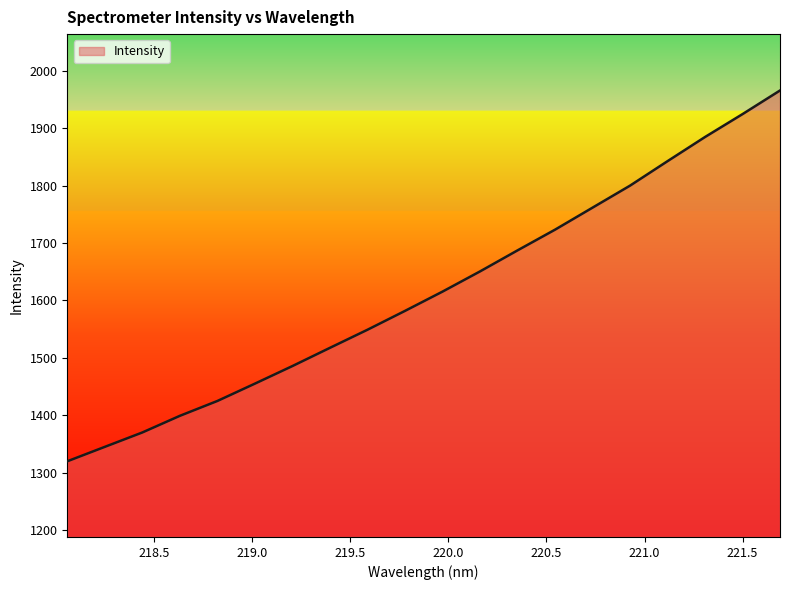

What is the average value?

1615.3